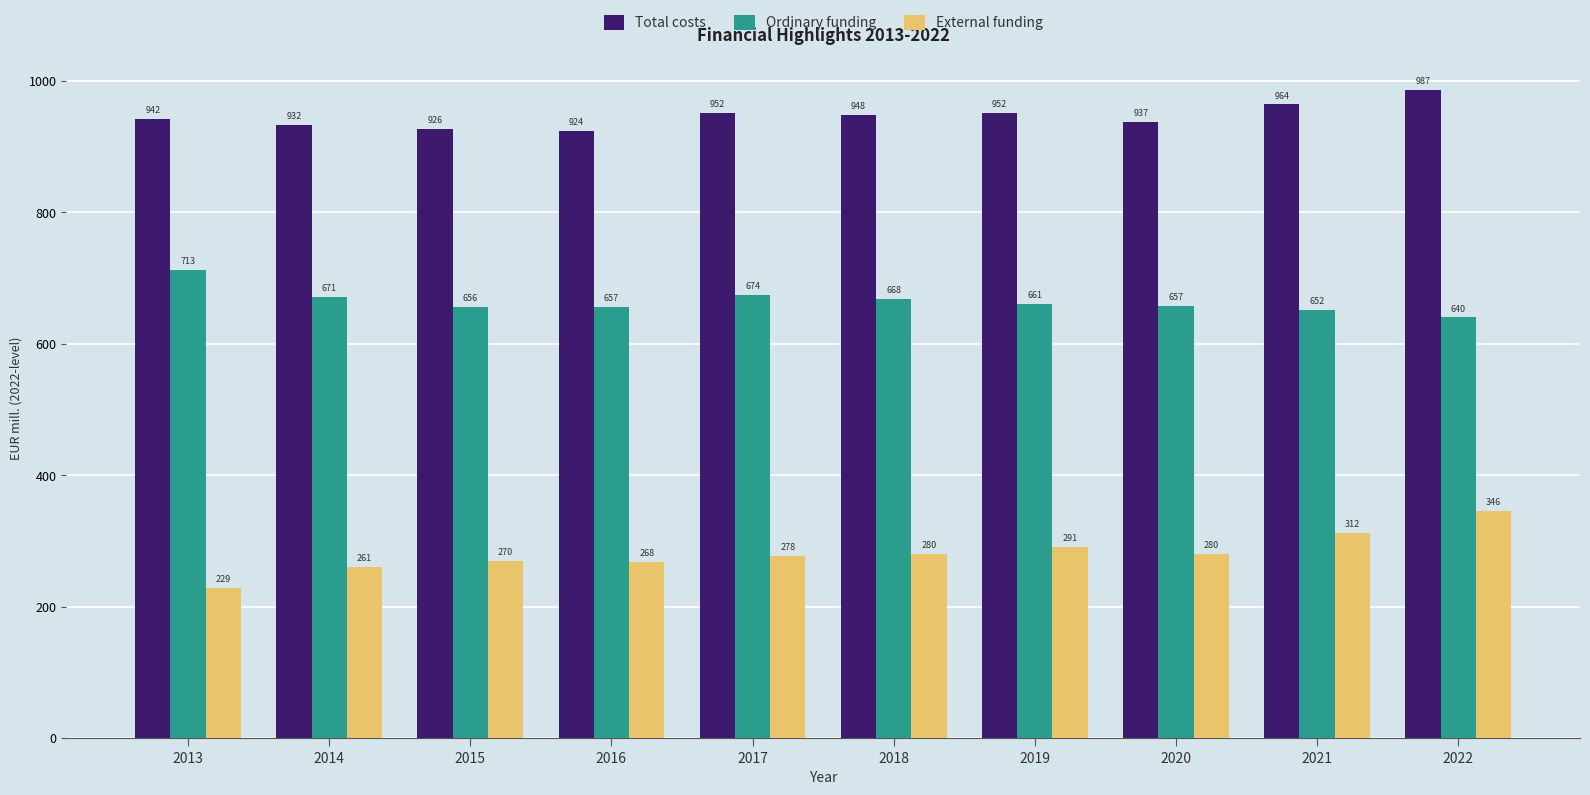

Are the bars horizontal?

No